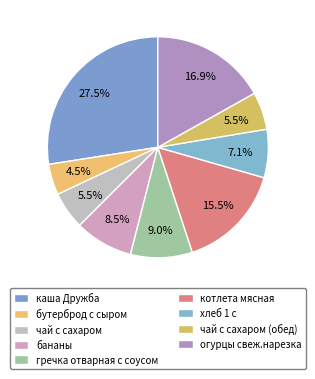

The гречка отварная с соусом slice represents 1% of the pie. True or false?

False